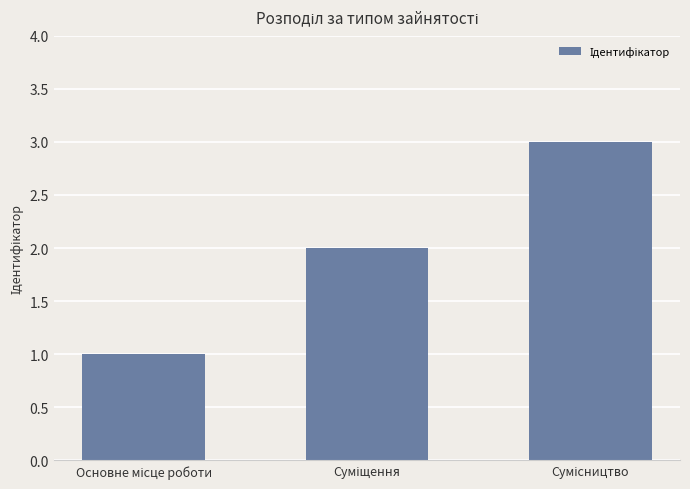

Does the chart contain any negative values?

No